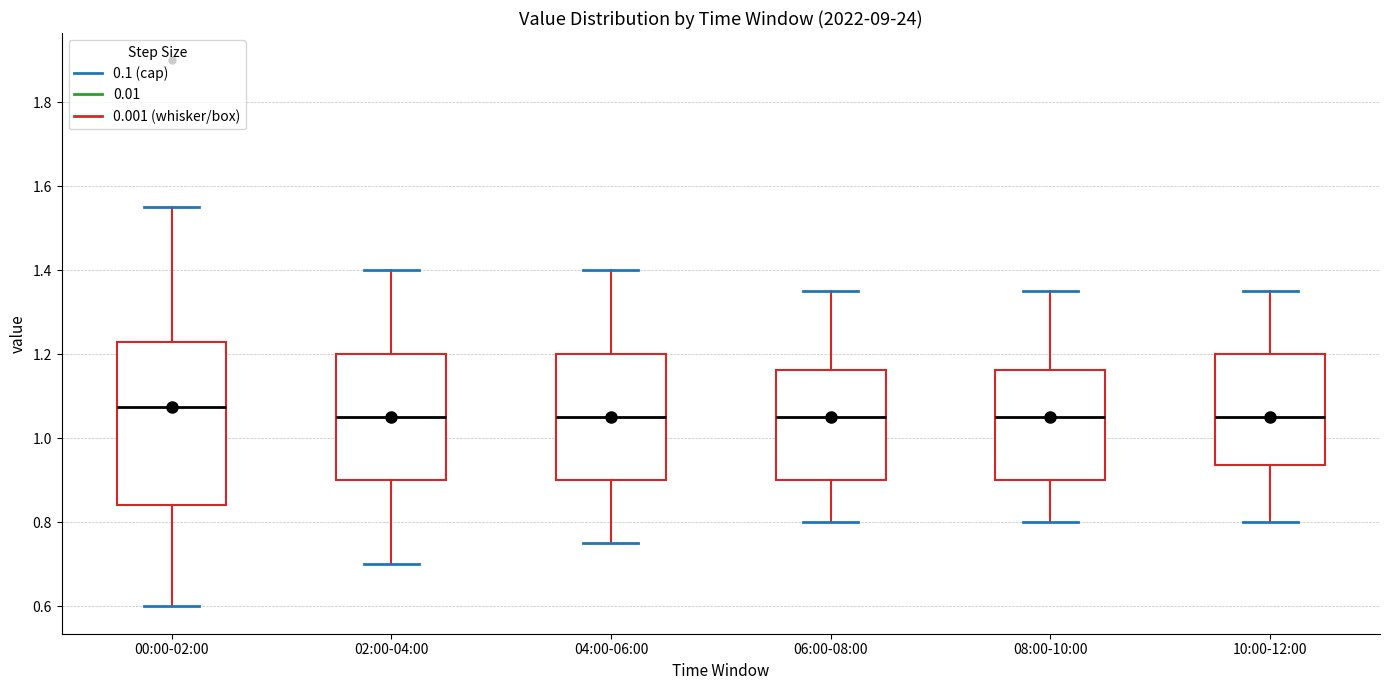

Reading left to right, transcribe this box plot: for each box, give where its median line is, the range the box spans, and where its two whiskers end, as read against the y-axis. The values are not printed on the chart, so give them approximately, as read against the axis.

00:00-02:00: median 1.08, box 0.84 to 1.24, whiskers 0.60 to 1.56
02:00-04:00: median 1.06, box 0.90 to 1.20, whiskers 0.70 to 1.40
04:00-06:00: median 1.06, box 0.90 to 1.20, whiskers 0.76 to 1.40
06:00-08:00: median 1.06, box 0.90 to 1.16, whiskers 0.80 to 1.36
08:00-10:00: median 1.06, box 0.90 to 1.16, whiskers 0.80 to 1.36
10:00-12:00: median 1.06, box 0.94 to 1.20, whiskers 0.80 to 1.36